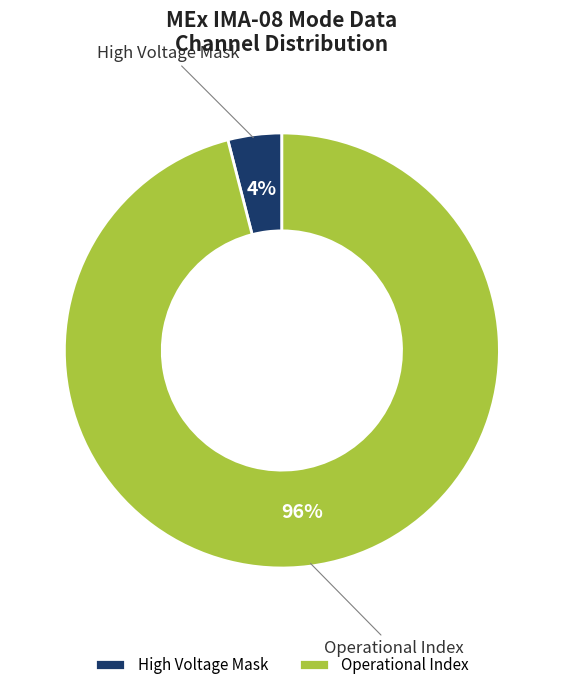

Rank the categories by value from lowest to highest.

High Voltage Mask, Operational Index